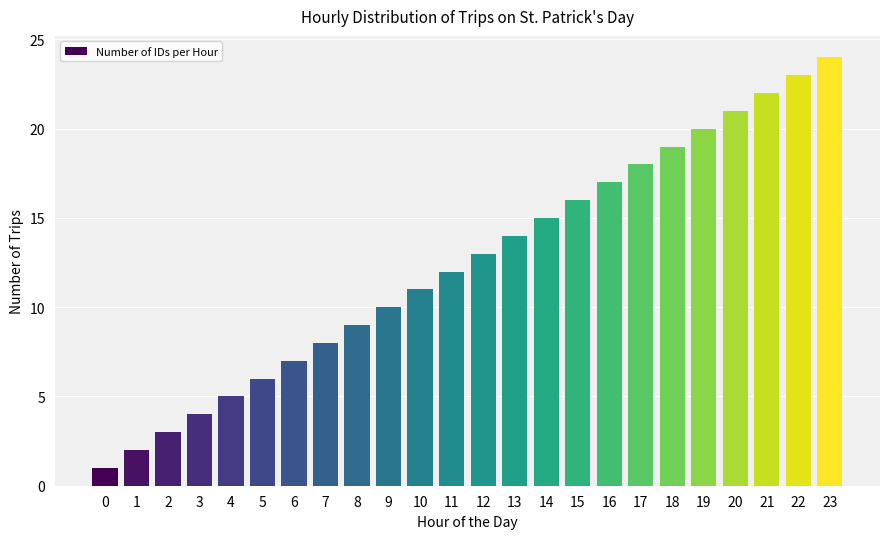

Rank the categories by value from lowest to highest.

0, 1, 2, 3, 4, 5, 6, 7, 8, 9, 10, 11, 12, 13, 14, 15, 16, 17, 18, 19, 20, 21, 22, 23